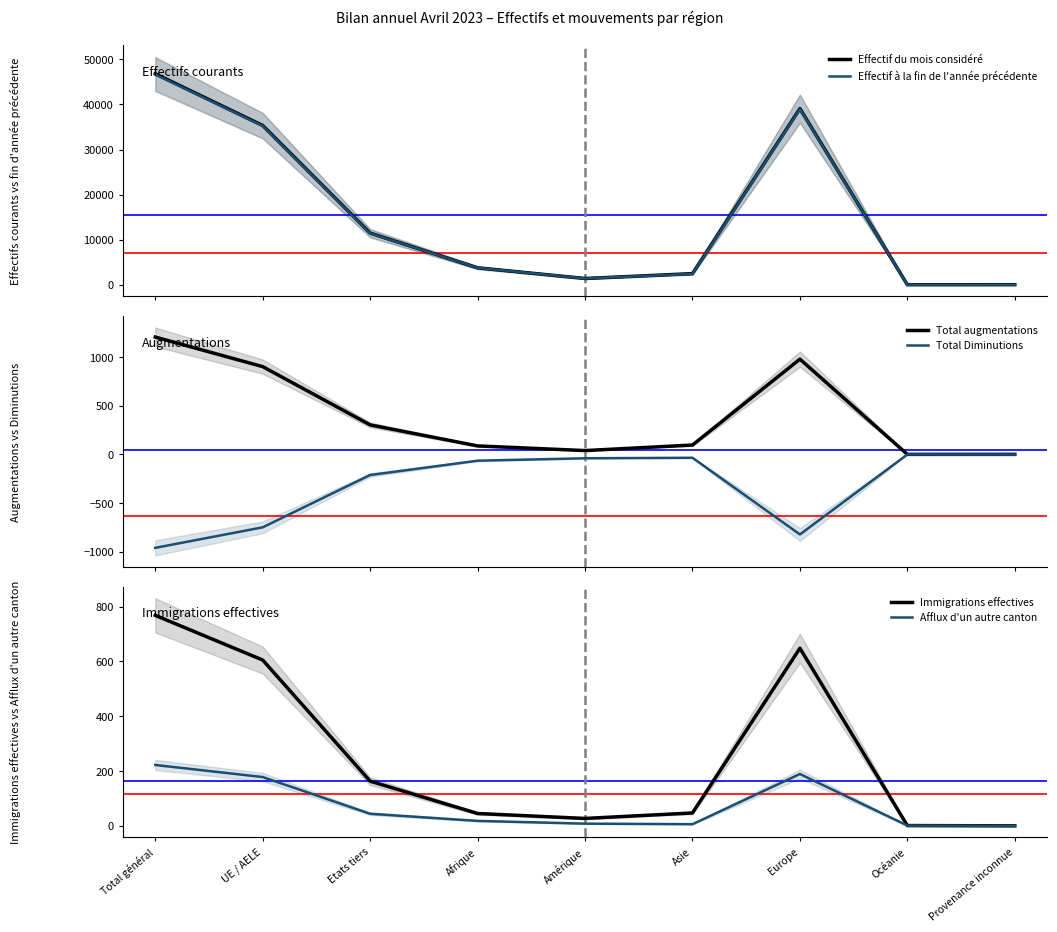

Rank the categories by Effectif à la fin de l'année précédente value from lowest to highest.

Océanie, Provenance inconnue, Amérique, Asie, Afrique, Etats tiers, UE / AELE, Europe, Total général